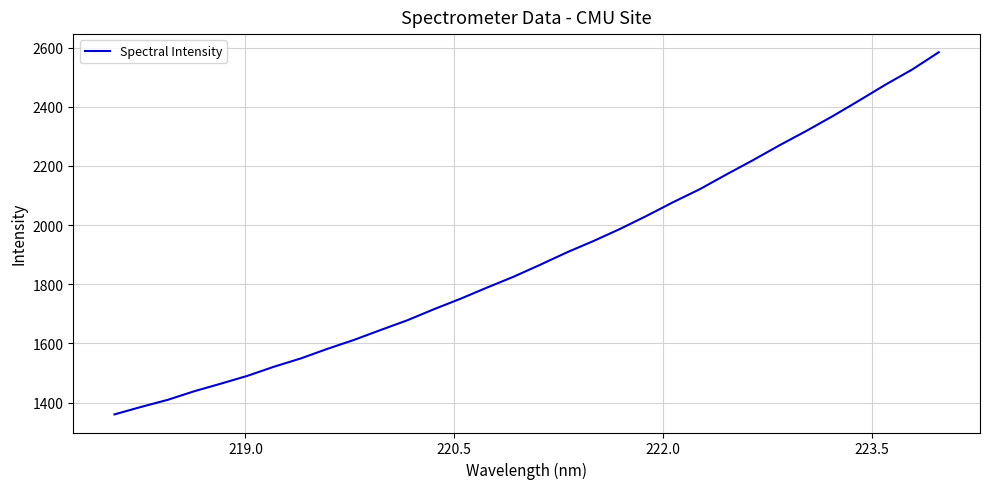

What is the maximum value shown in the chart?

2584.6